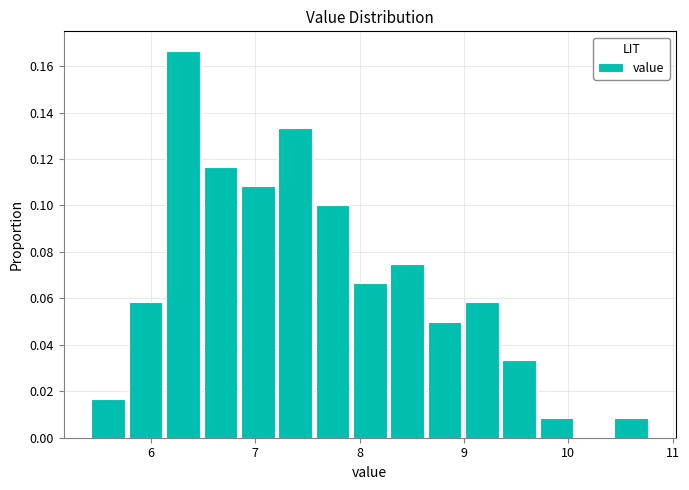

Around what value on the x-axis is the tallest bar? Give the approximate position of its centre, as read against the axis.

6.3